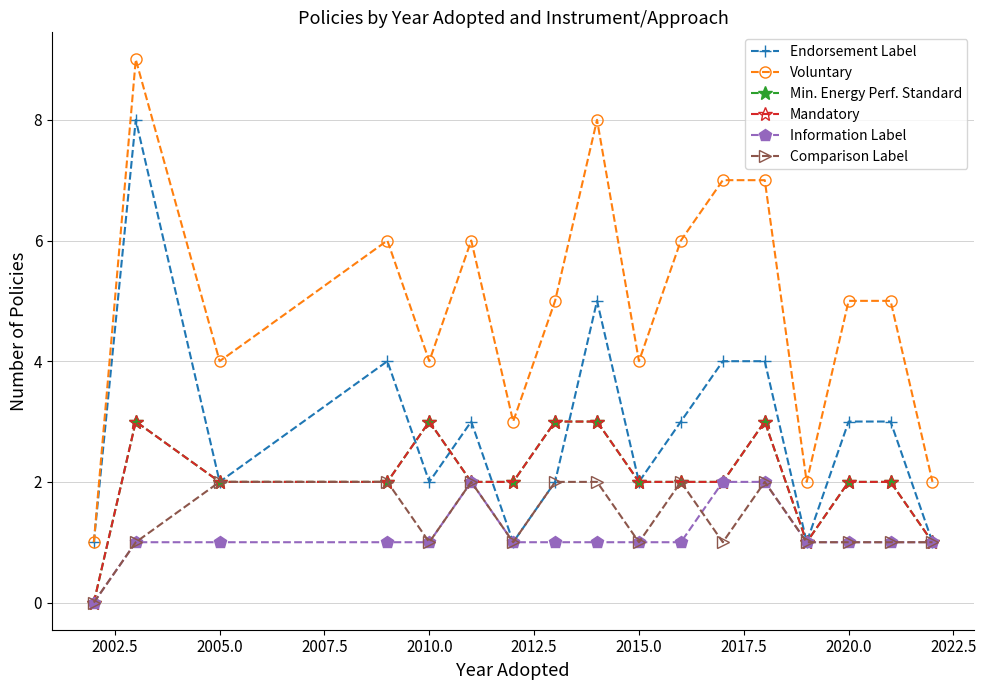

What is the value of the Voluntary point at the 1st from the left?

1